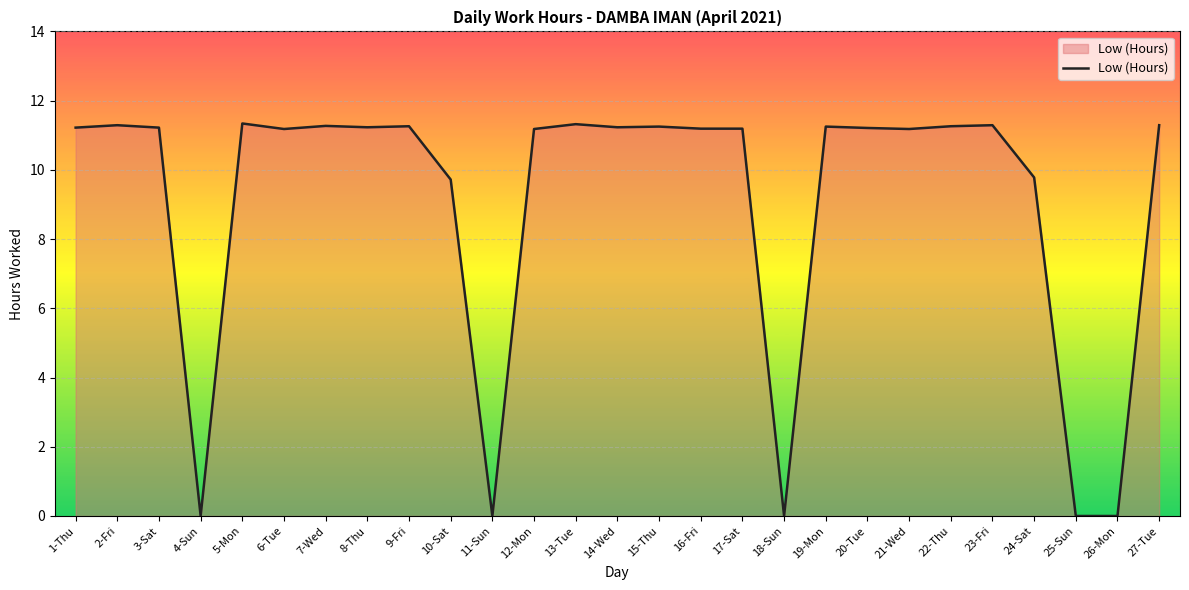

What is the difference between the maximum and minimum values?

11.3